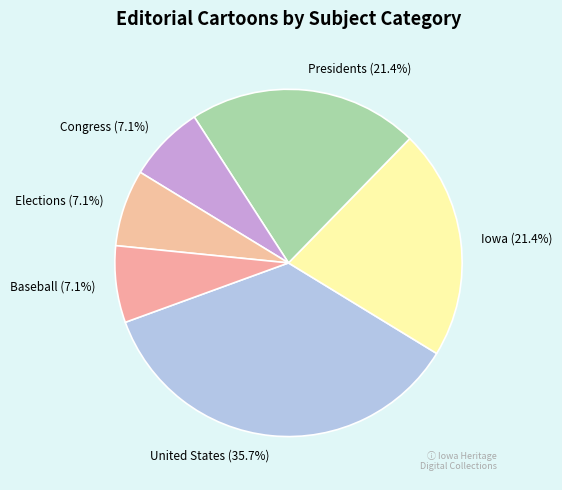

Do Elections and United States together represent more than half of the pie?

No